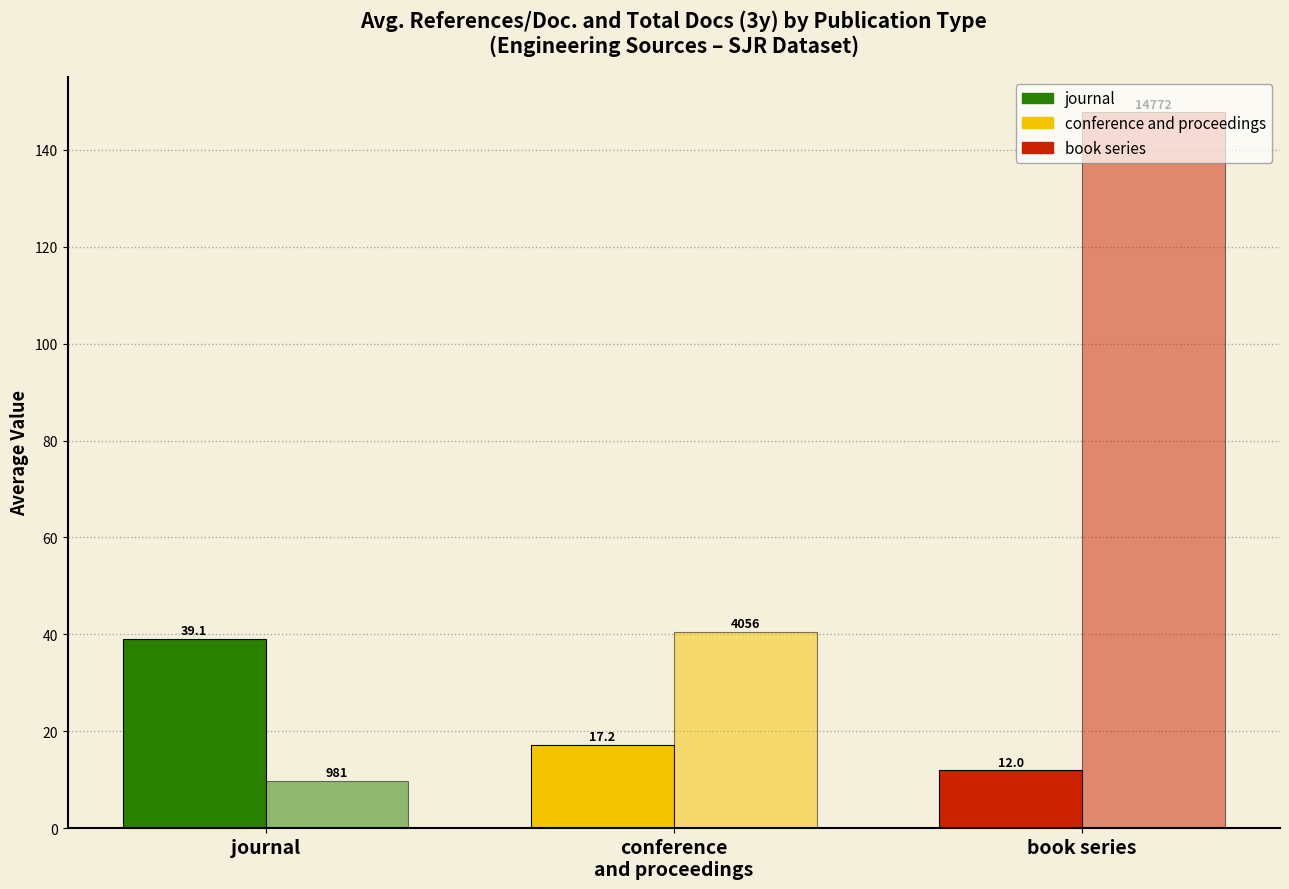

How many bars are there in each group?

2